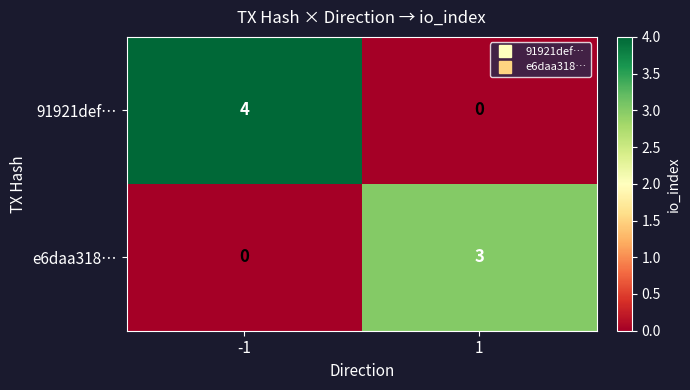

Reading right to left, transcribe all the data shown in this chart.

91921def…: 1=0	-1=4
e6daa318…: 1=3	-1=0